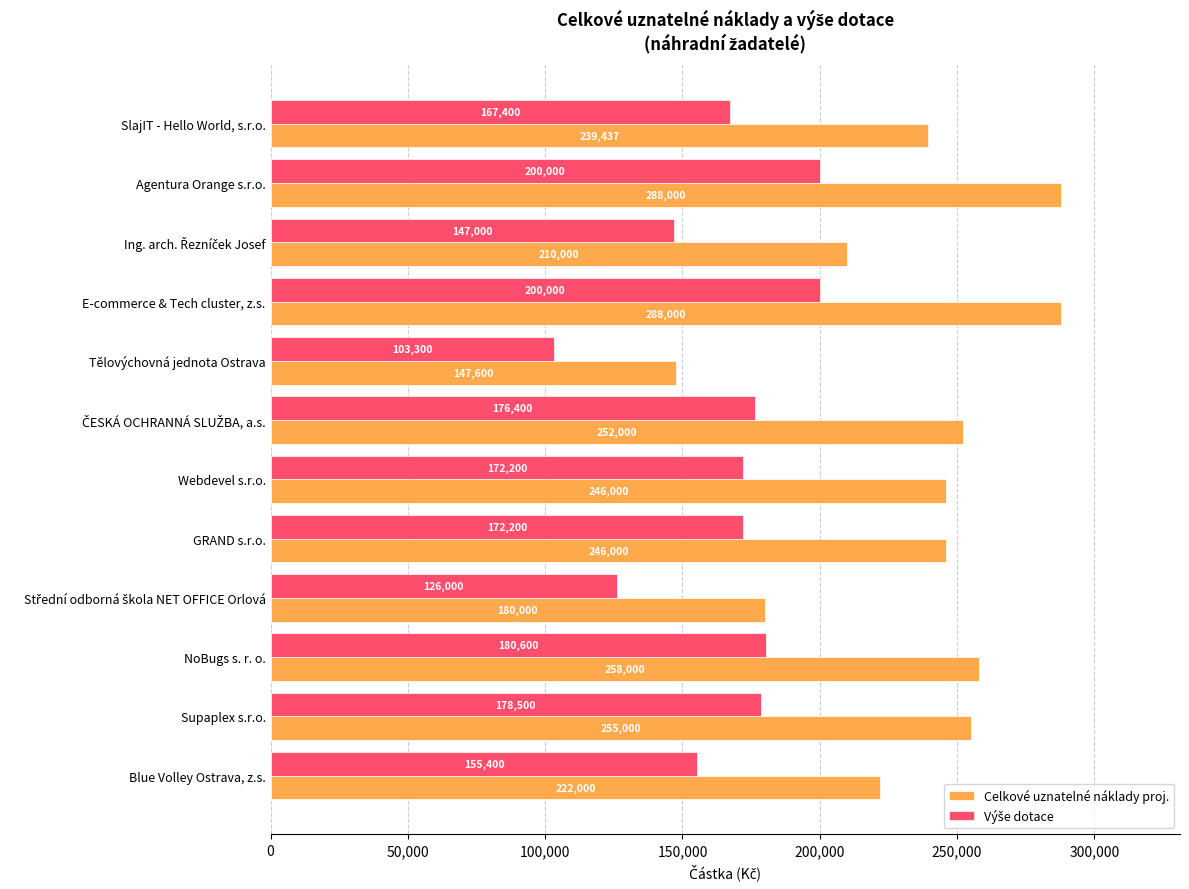

Which series has the largest range (max minus min)?

Celkové uznatelné náklady proj.